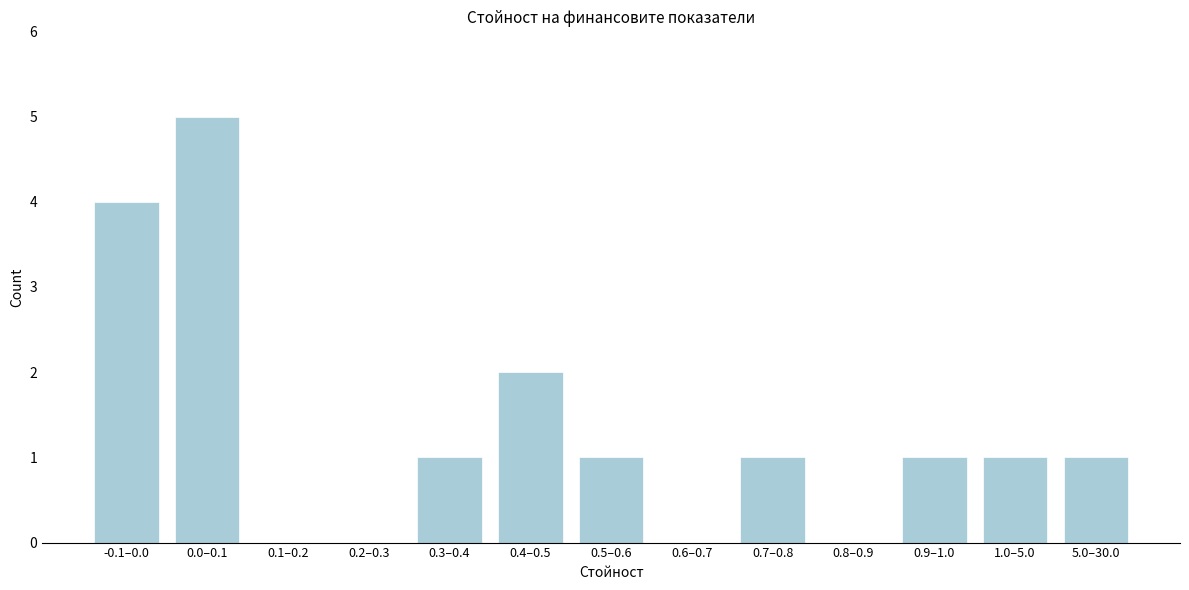

Reading right to left, list all the values displayed in this chart.

5.0–30.0=1	1.0–5.0=1	0.9–1.0=1	0.8–0.9=0	0.7–0.8=1	0.6–0.7=0	0.5–0.6=1	0.4–0.5=2	0.3–0.4=1	0.2–0.3=0	0.1–0.2=0	0.0–0.1=5	-0.1–0.0=4